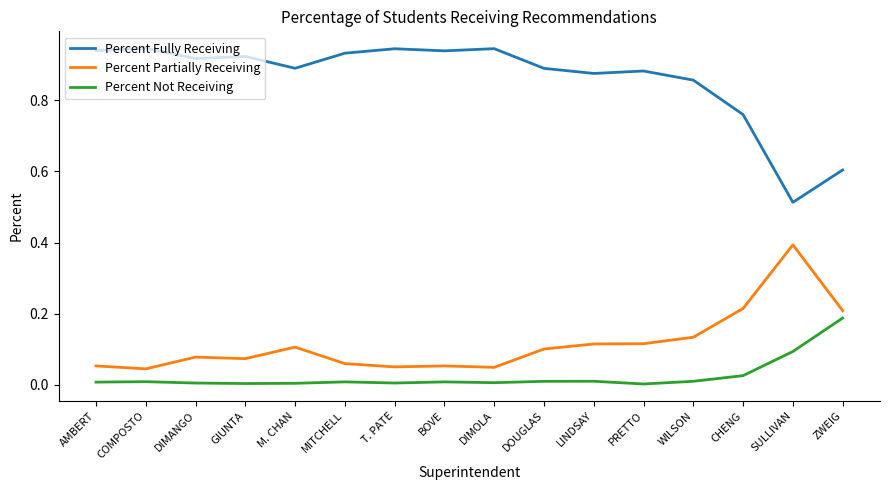

At which label does Percent Partially Receiving reach its peak?

SULLIVAN